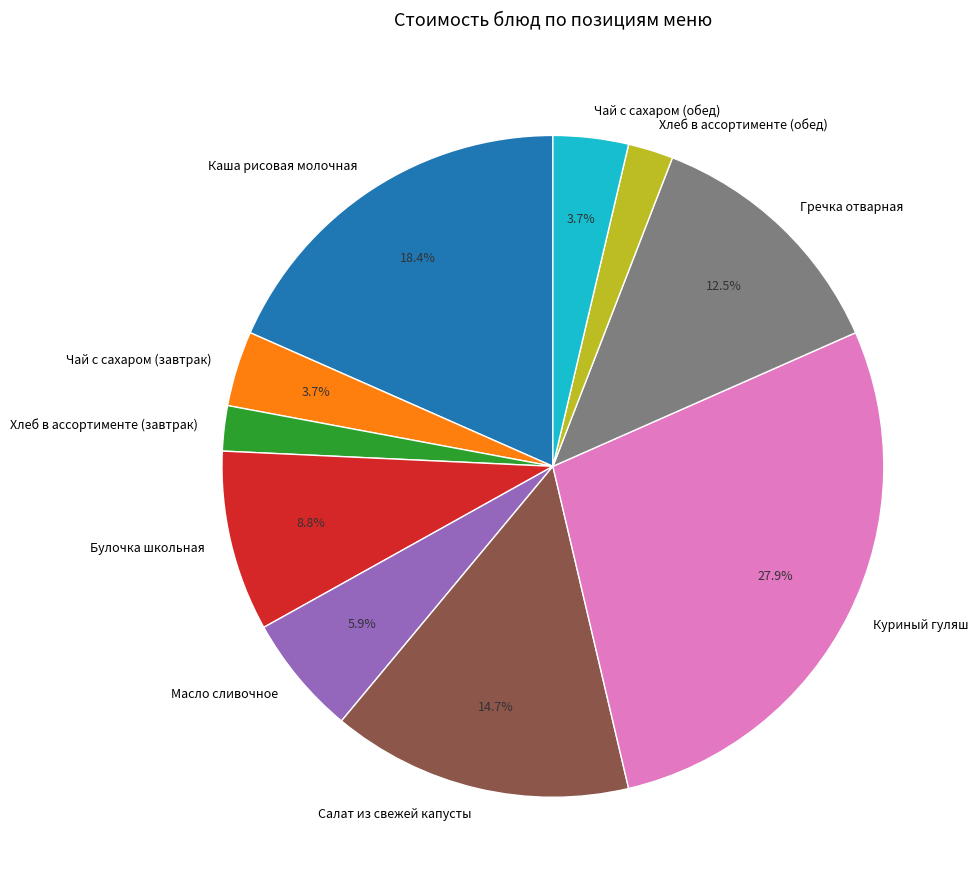

Which category has the biggest portion of the pie?

Куриный гуляш